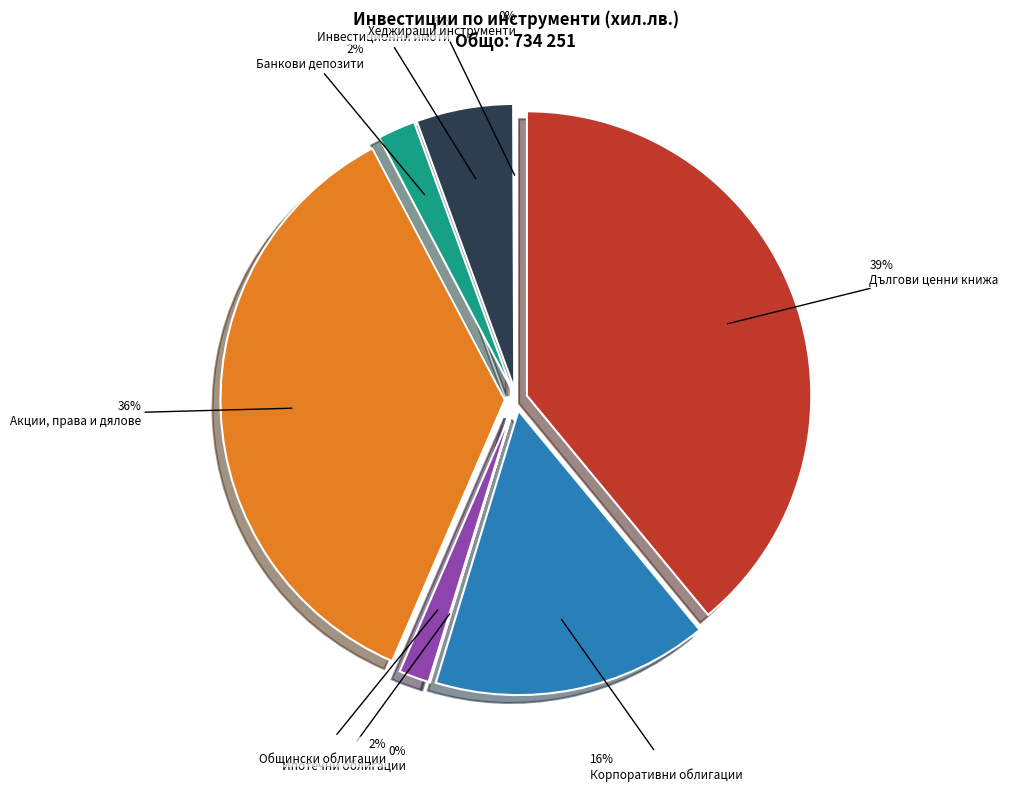

Count the number of slices in the pie.

8